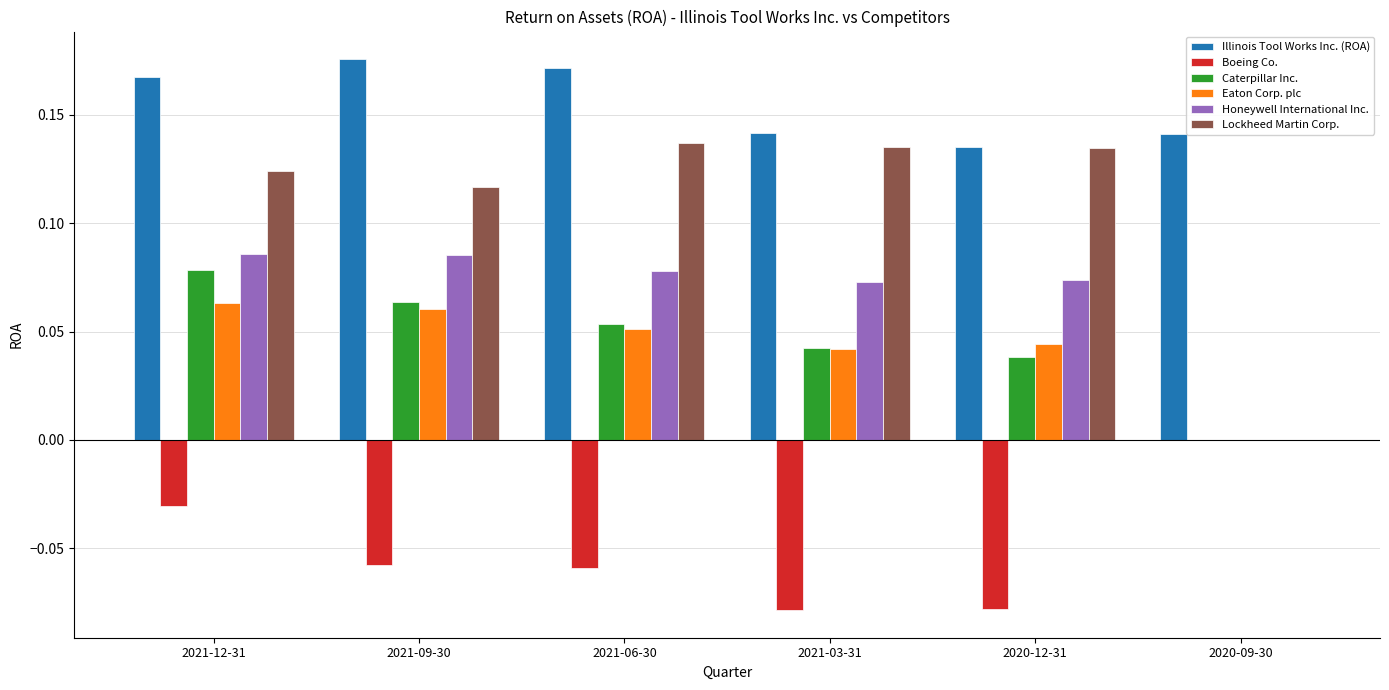

Is it true that Eaton Corp. plc equals 0.0 at 2021-03-31?

True